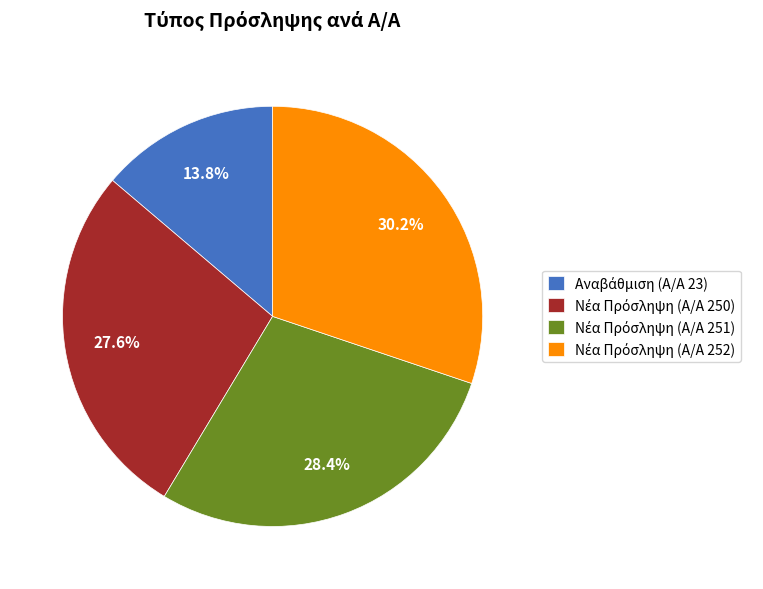

Is there a majority slice in this chart?

No